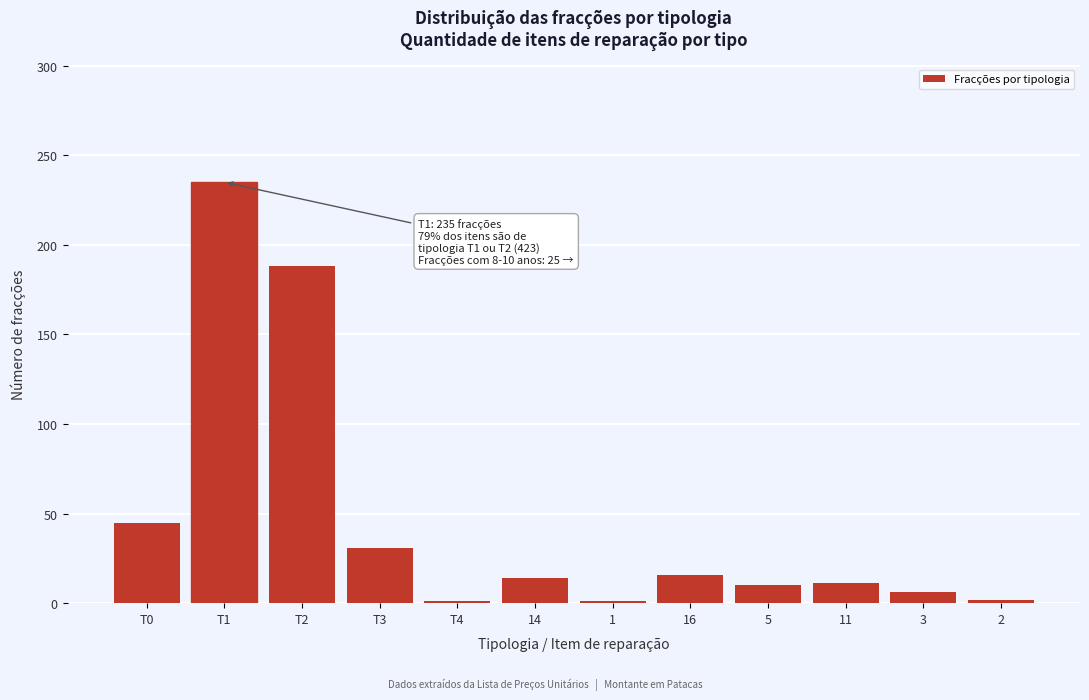

What is the greatest value displayed?

235